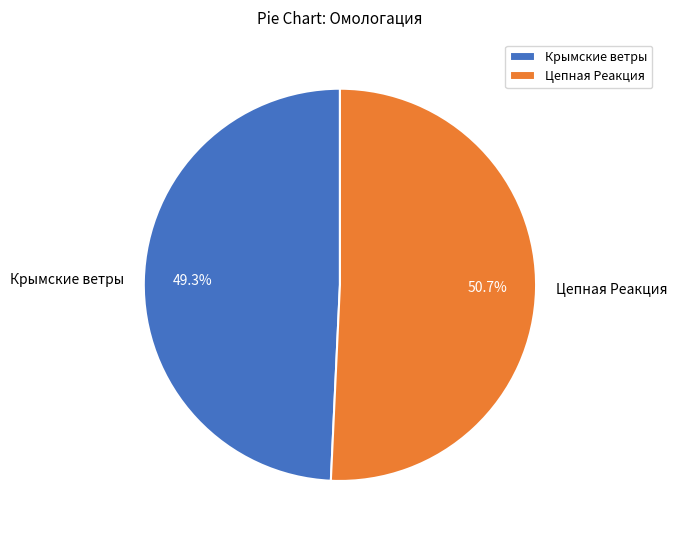

Is there a majority slice in this chart?

Yes